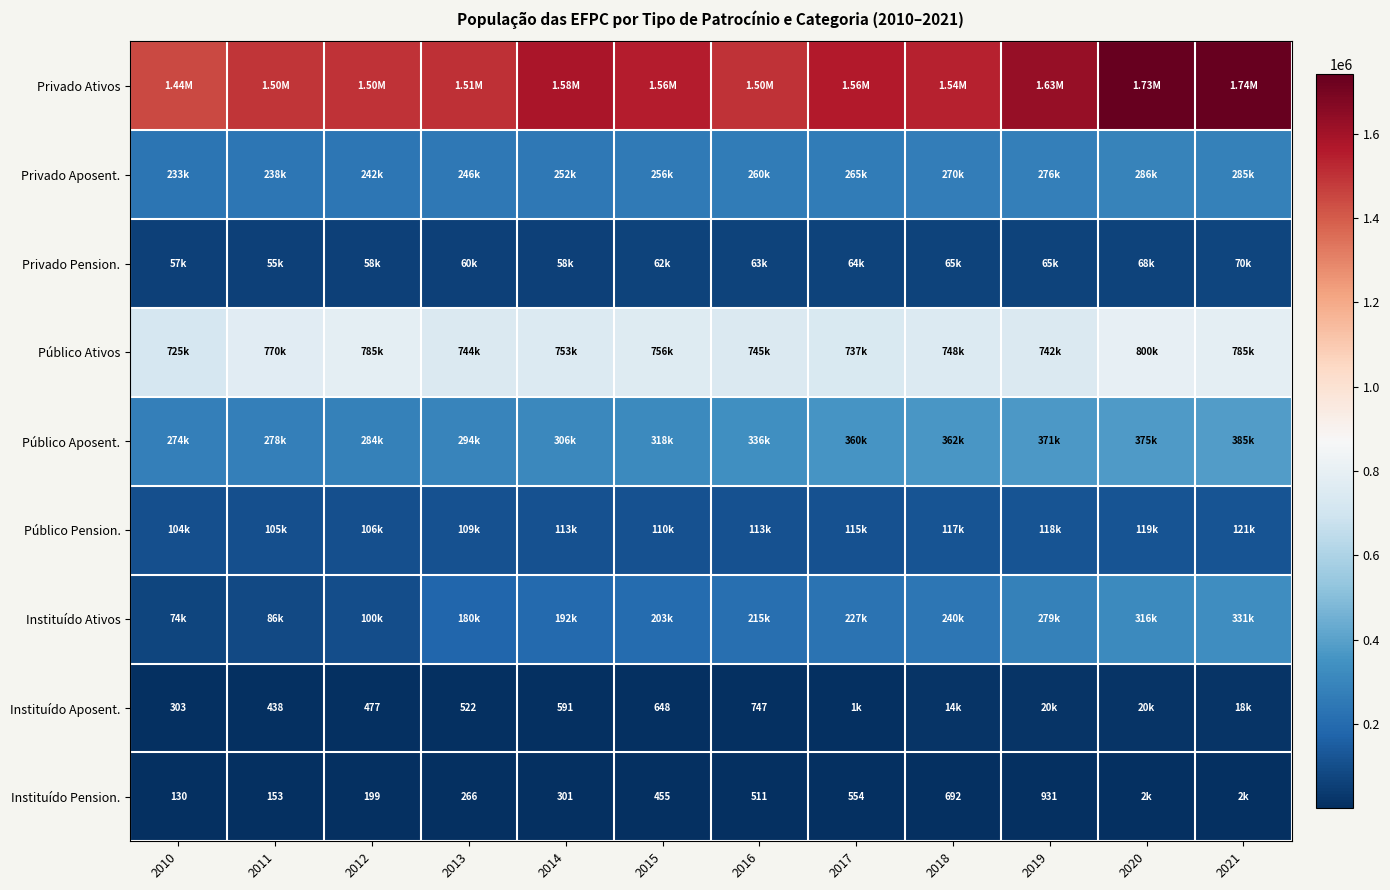

What value does the Instituído Ativos series have at 2014, to the nearest 10?

192420